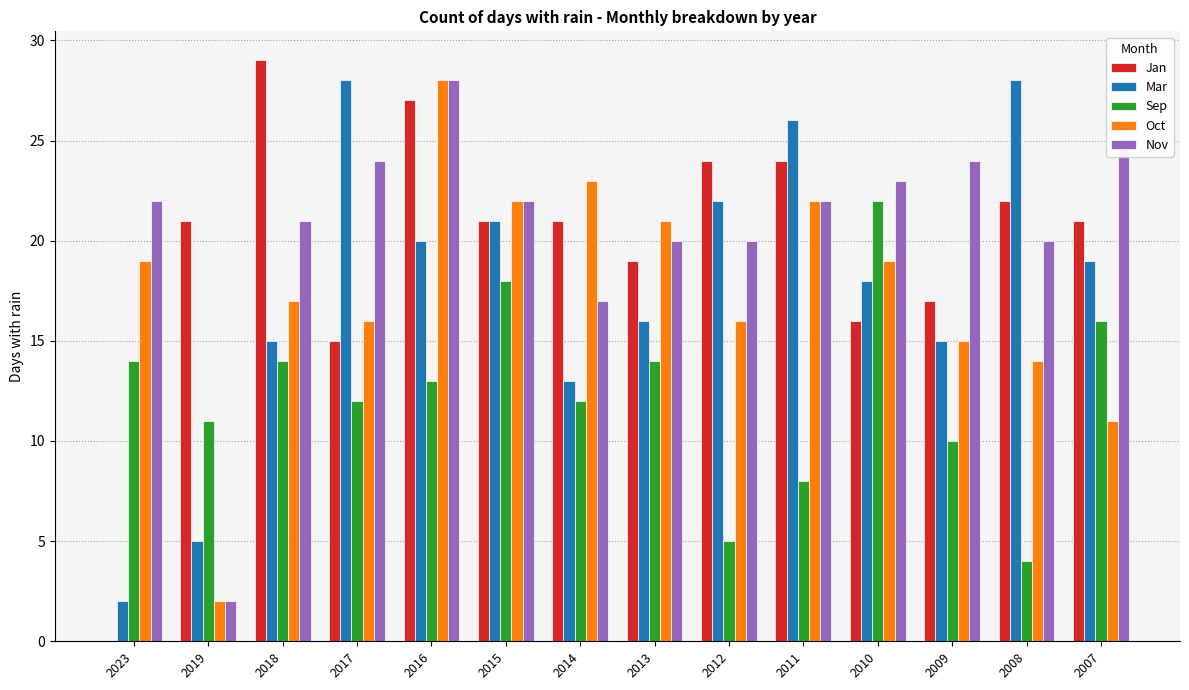

How many groups of bars are there?

14